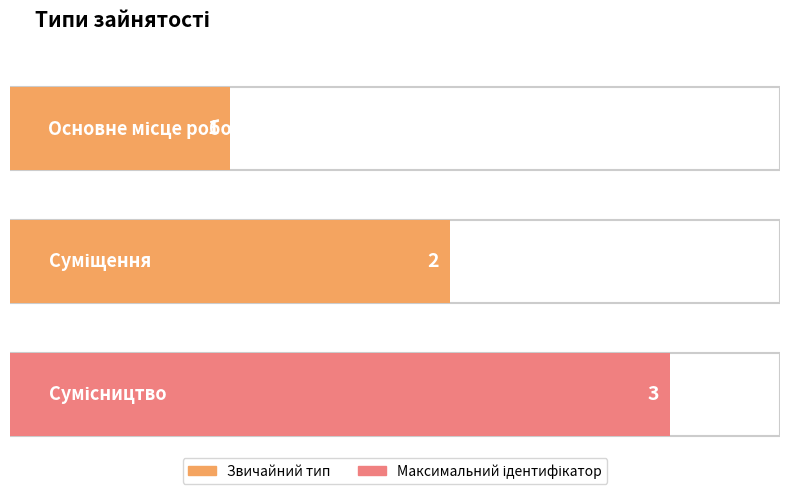

What is the sum of all values?

6